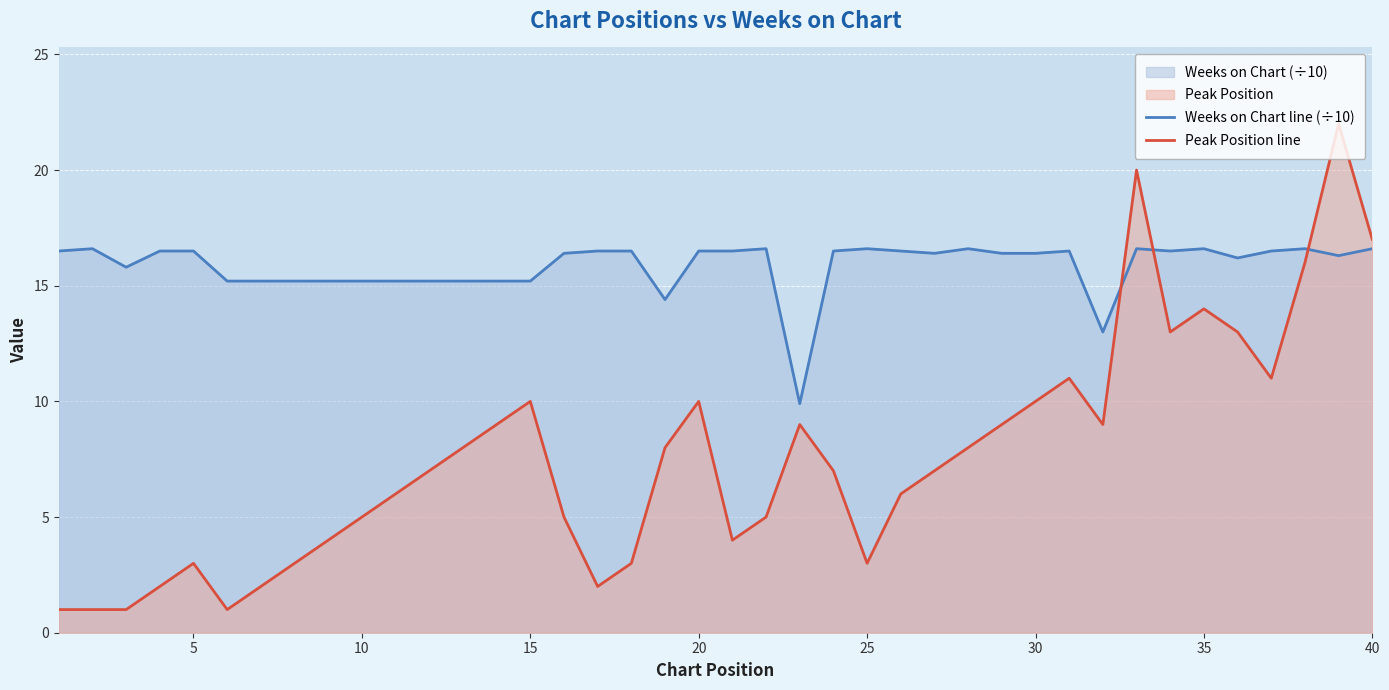

What is the maximum value for Peak Position line?

22.0